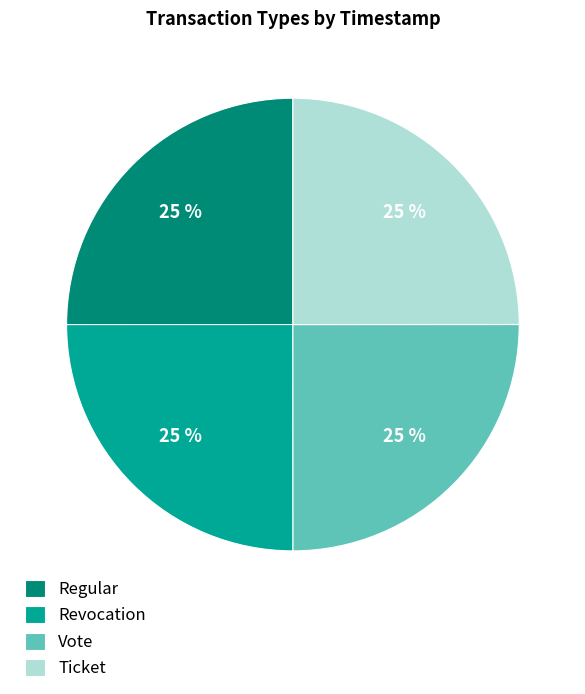

Is Vote the majority of the pie?

No